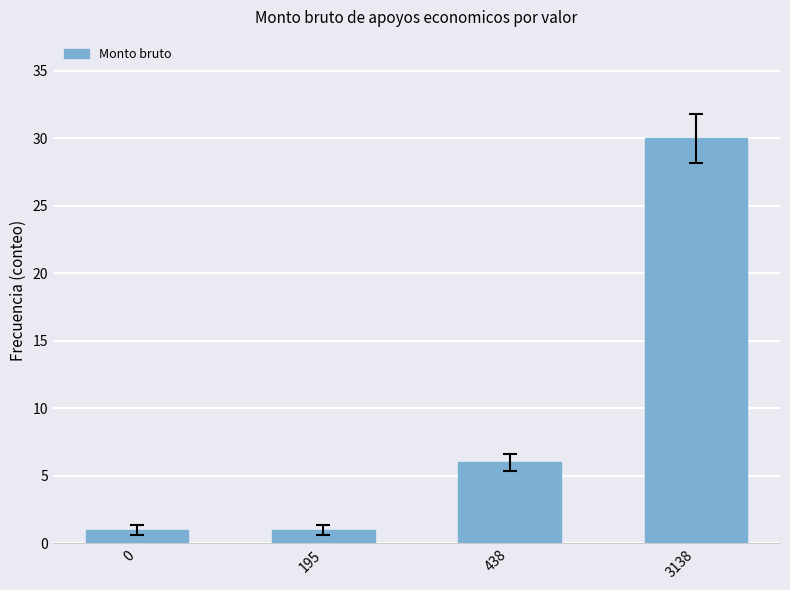

Is it true that the value at 0 is 1?

True